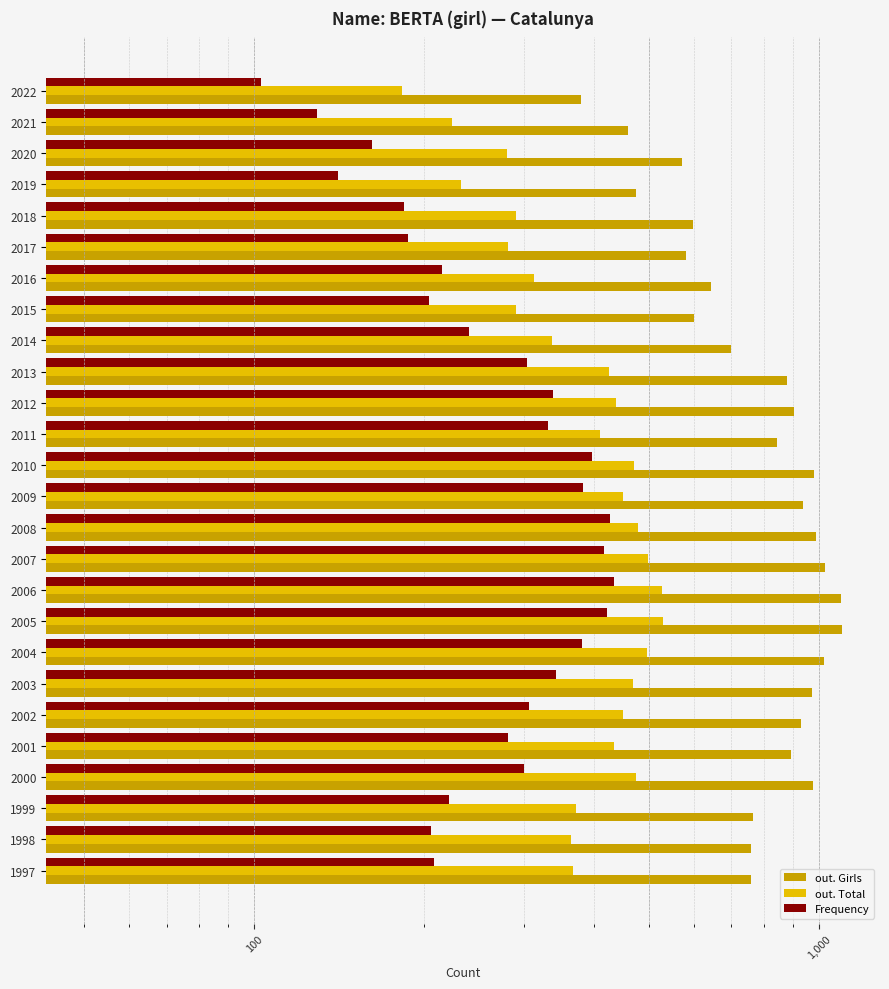

How many data points in out. Girls are above 877?

12